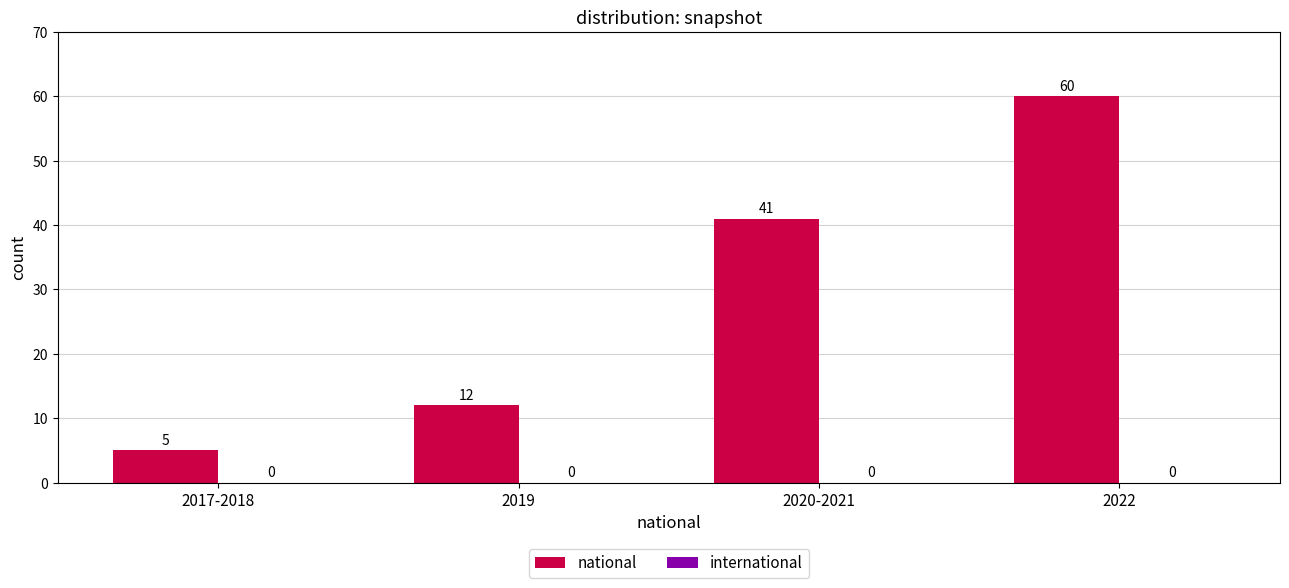

Reading left to right, extract all data points from this chart.

5	12	41	60